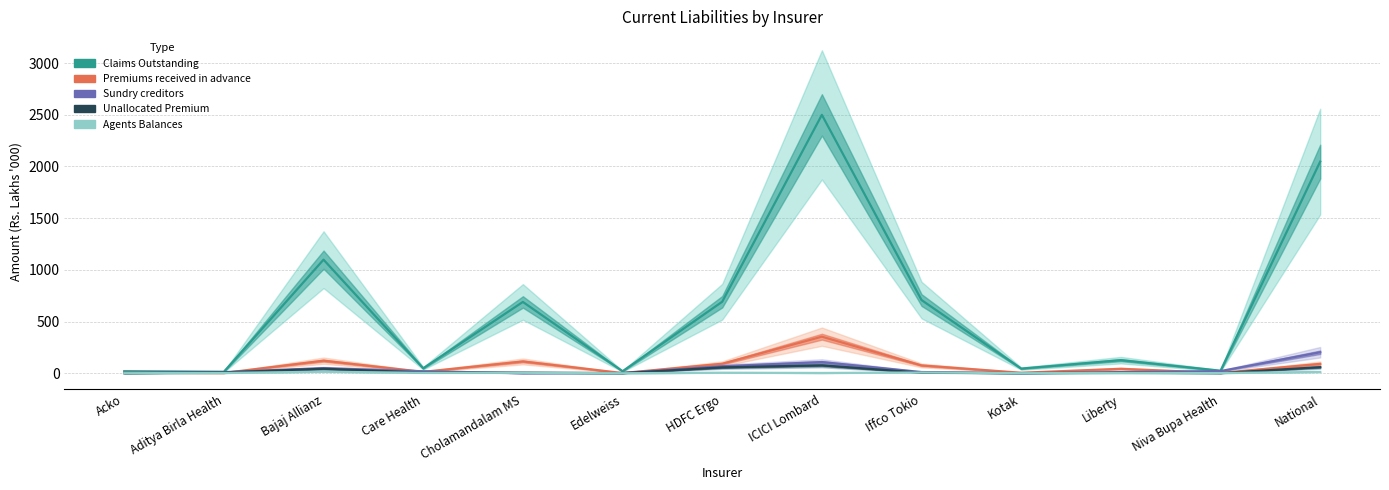

How many positive values does the Unallocated Premium series have?

12